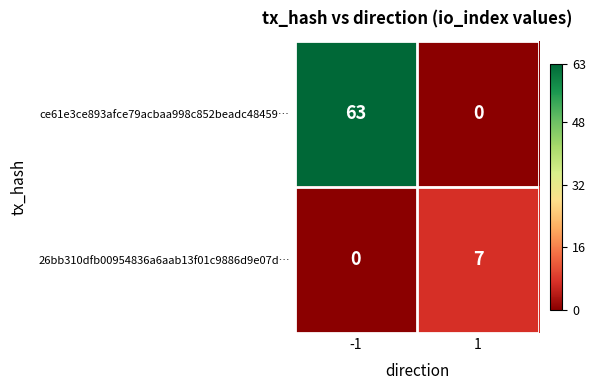

At which category is the sum across all series the highest?

-1